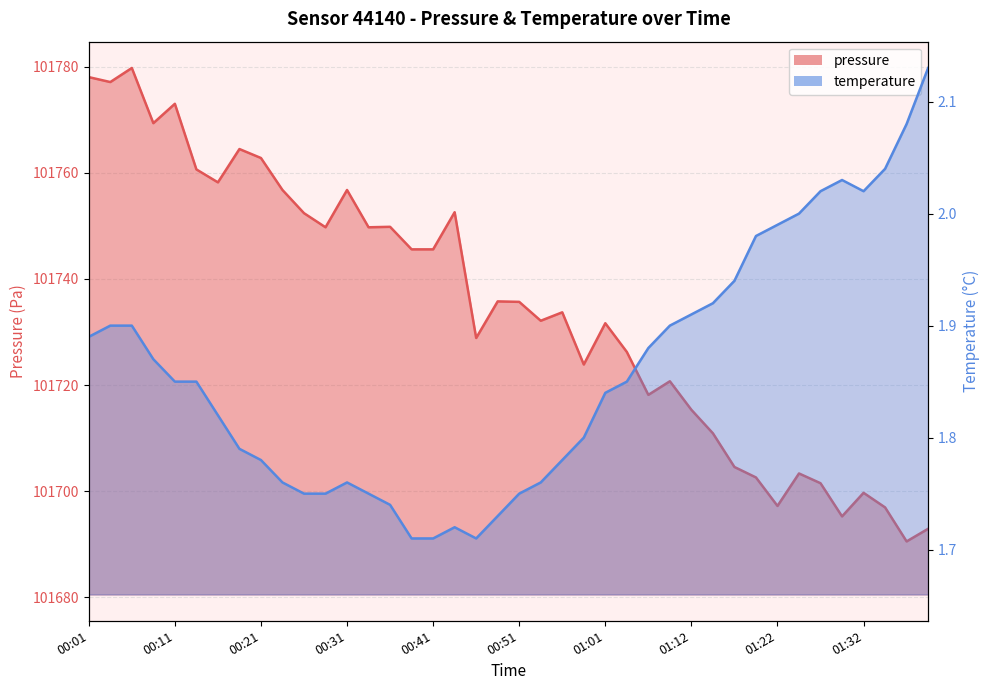

In temperature, how many points are higher than both neighbors (excluding endpoints)?

3